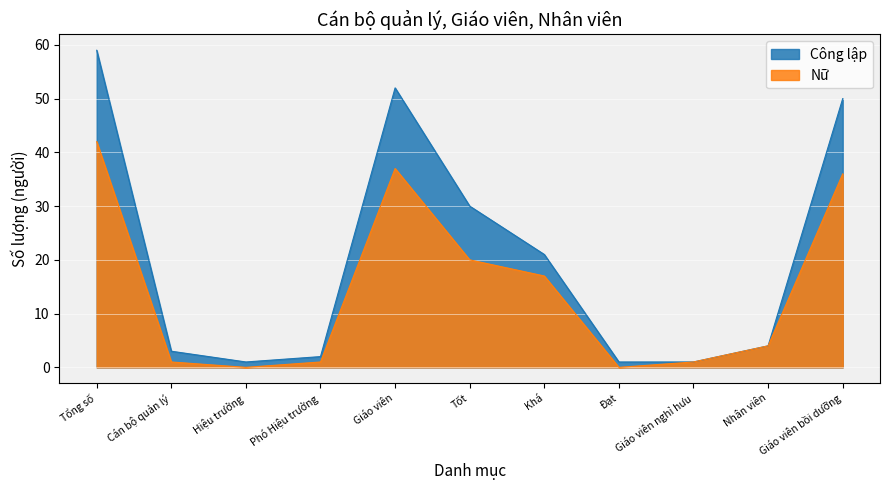

What is the sum of the Công lập values at Giáo viên and Giáo viên nghỉ hưu?

53